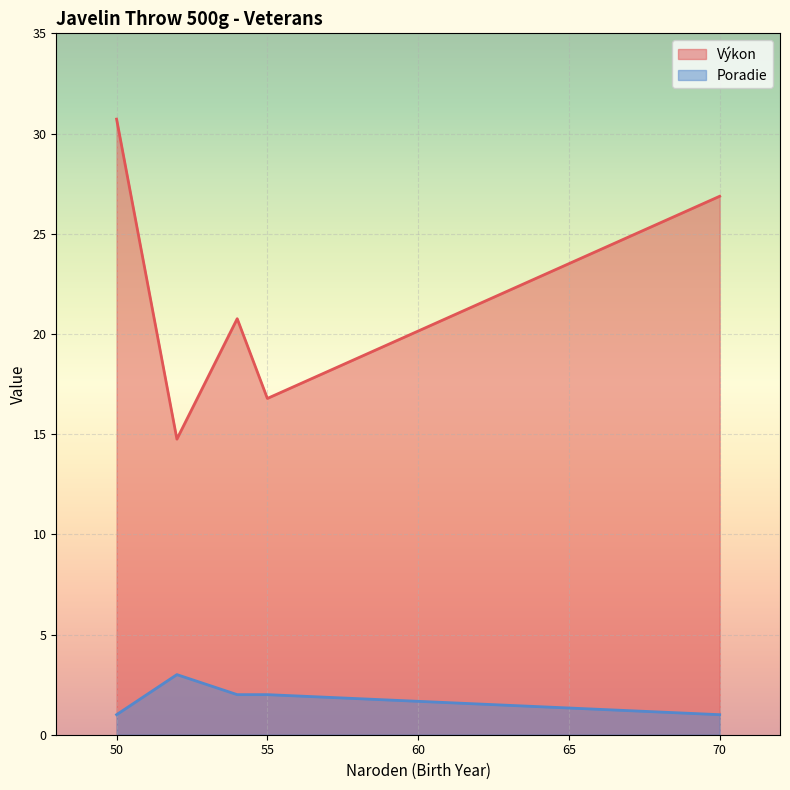

Which series has the widest spread of values?

Výkon